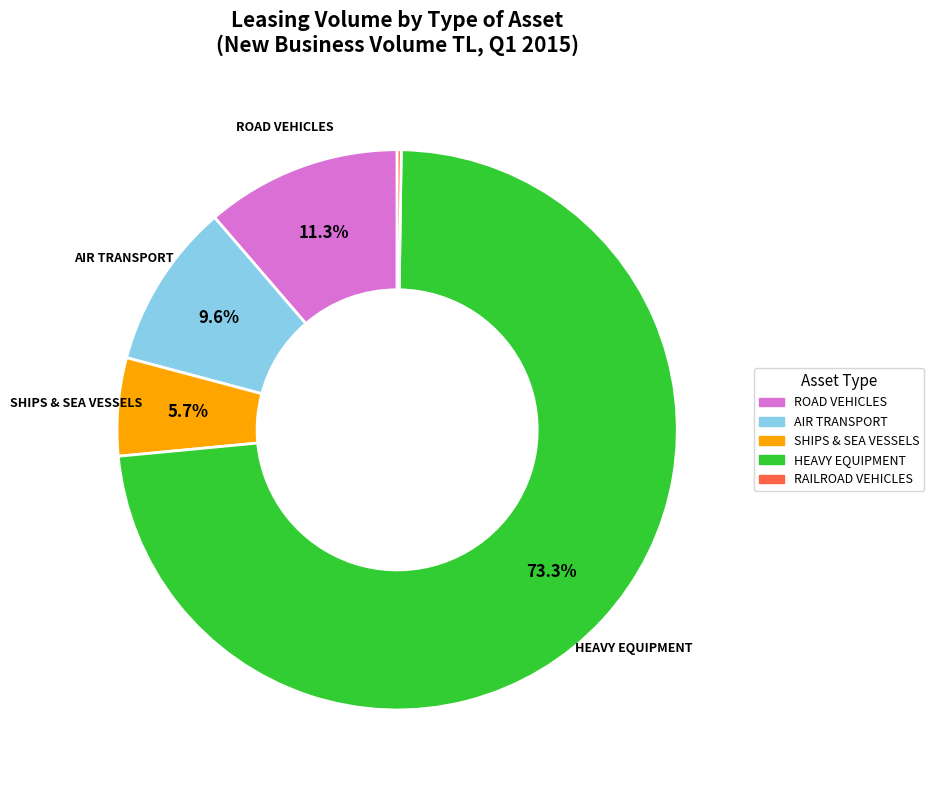

Is there a majority slice in this chart?

Yes